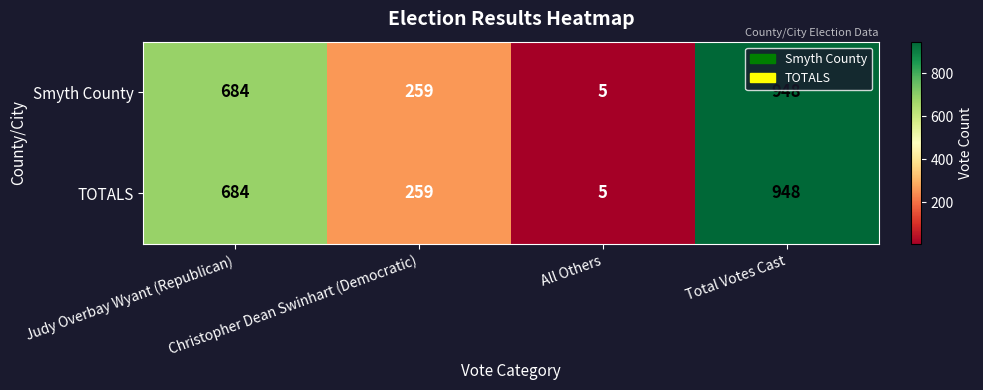

What is the minimum value shown in the chart?

5